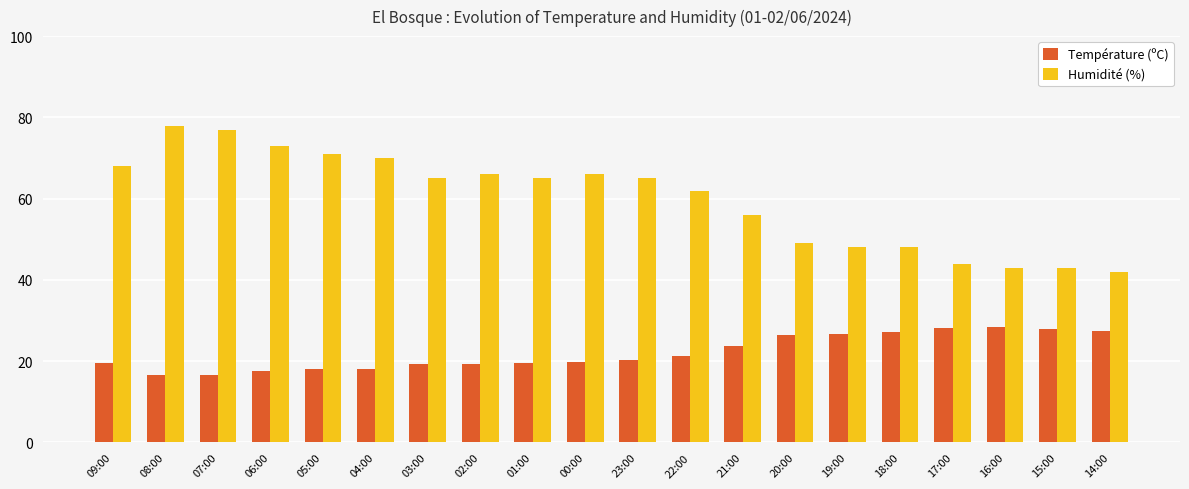

At which label does Humidité (%) reach its minimum?

14:00